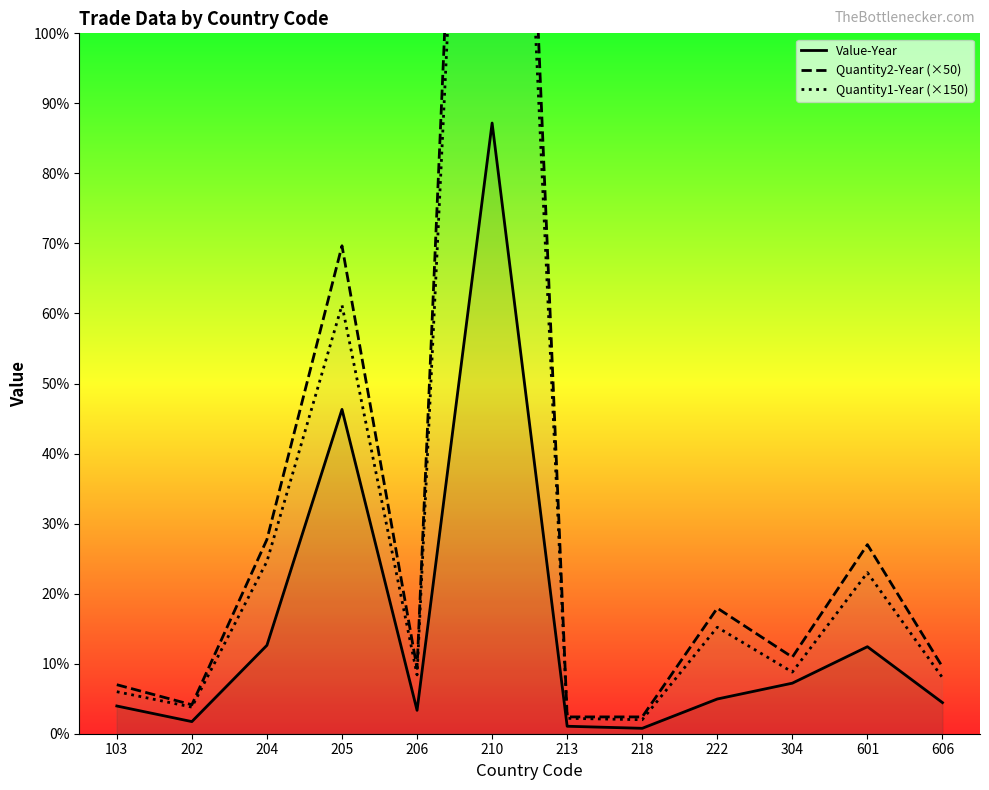

Reading right to left, transcribe all the data shown in this chart.

Value-Year: 3331	9318	5414	3718	580	800	65395	2505	34731	9470	1299	2970
Quantity2-Year (×50): 7150	20250	8200	13450	1800	1800	192300	7000	52250	20800	3100	5250
Quantity1-Year (×150): 6000	17250	6600	11400	1500	1650	175950	6300	45900	18450	2850	4500